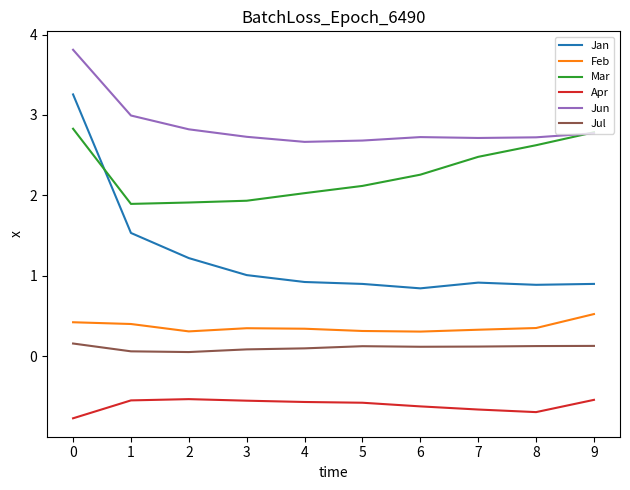

What value does the Feb series have at 6?

0.3